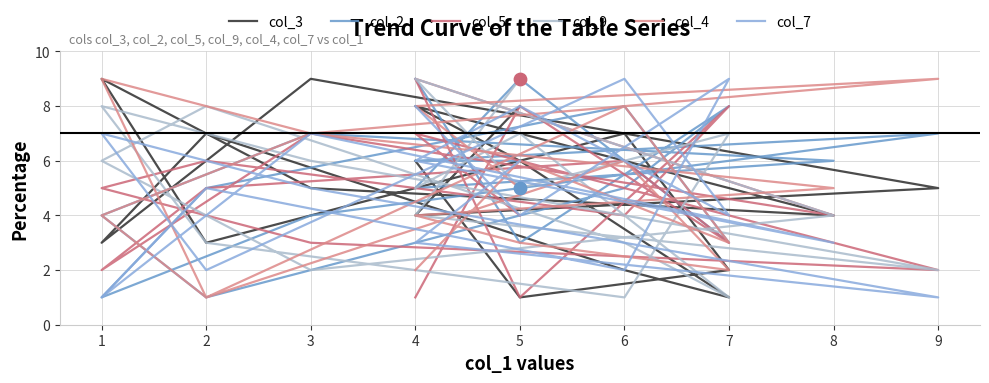

What are all the series names shown in the legend?

col_3, col_2, col_5, col_9, col_4, col_7